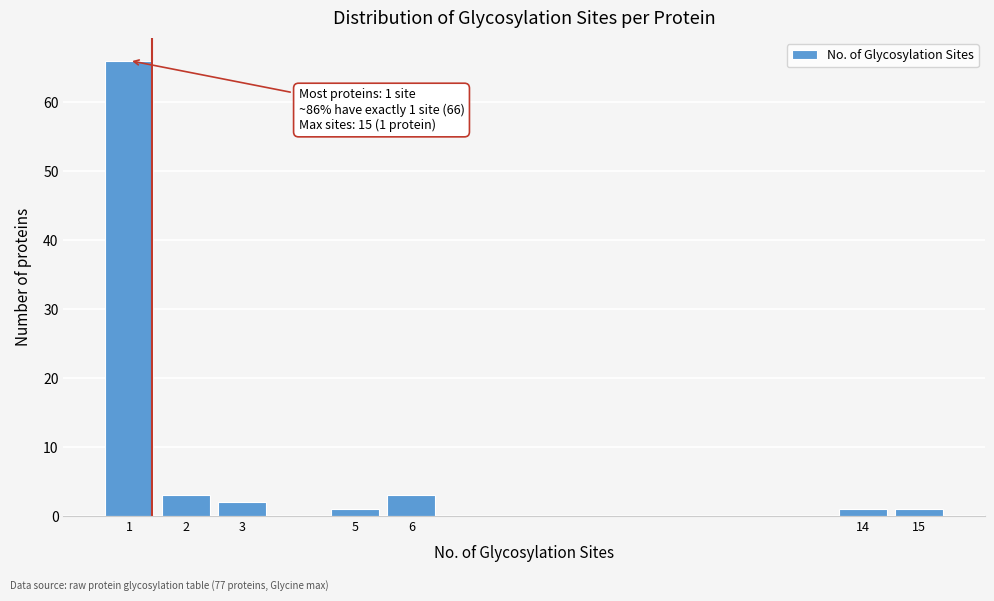

Reading right to left, extract all data points from this chart.

1	1	3	1	2	3	66